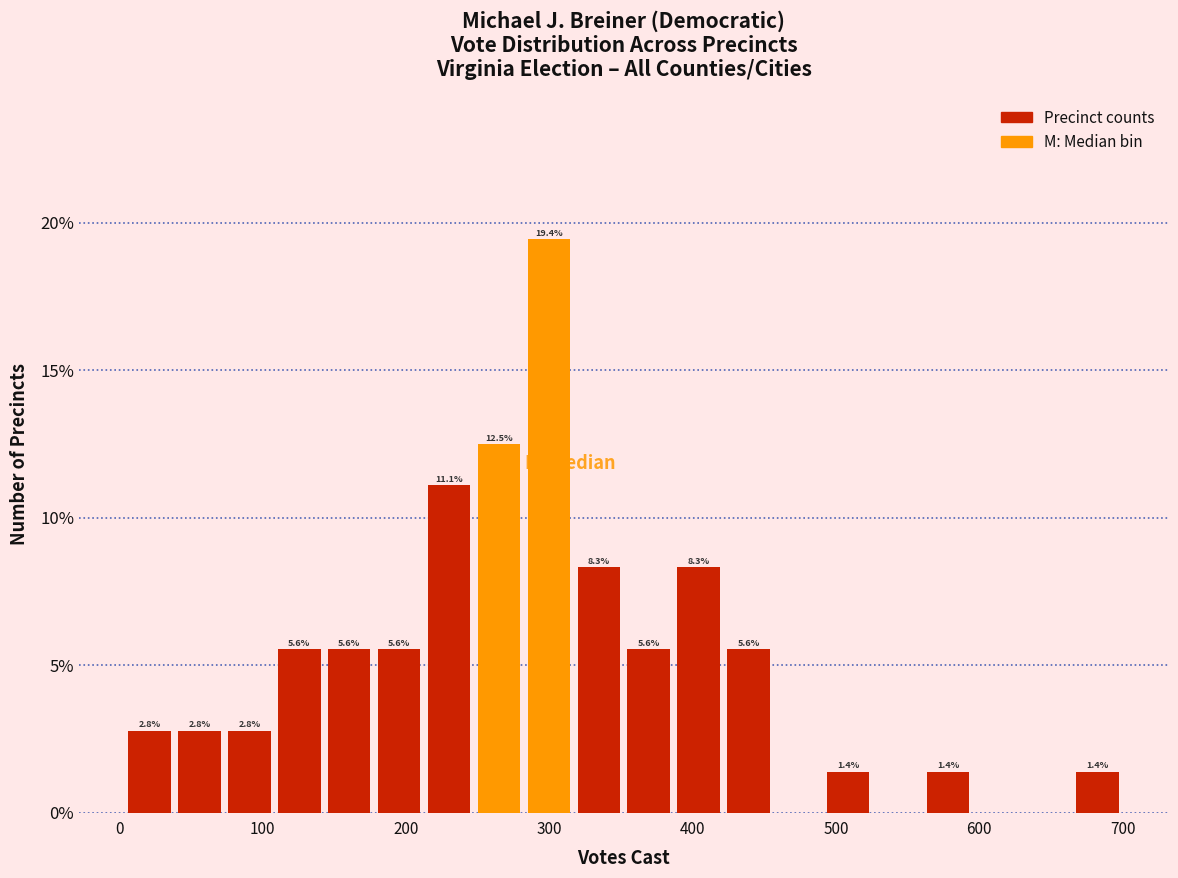

Read against the x-axis, roughly where is the centre of the tallest bar?

300